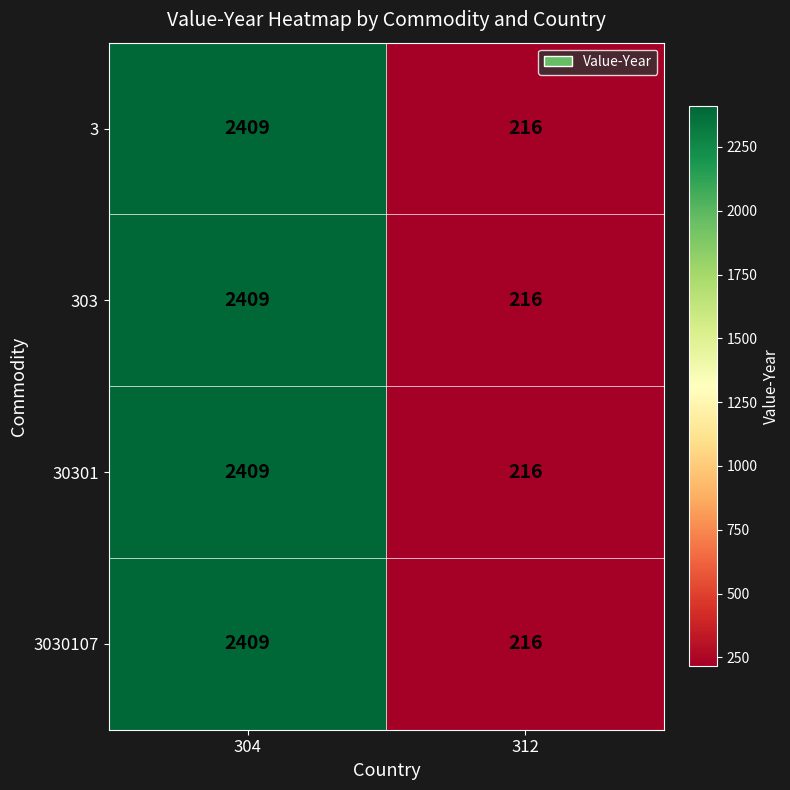

True or false: 3 has a value of 216 at 312.

True